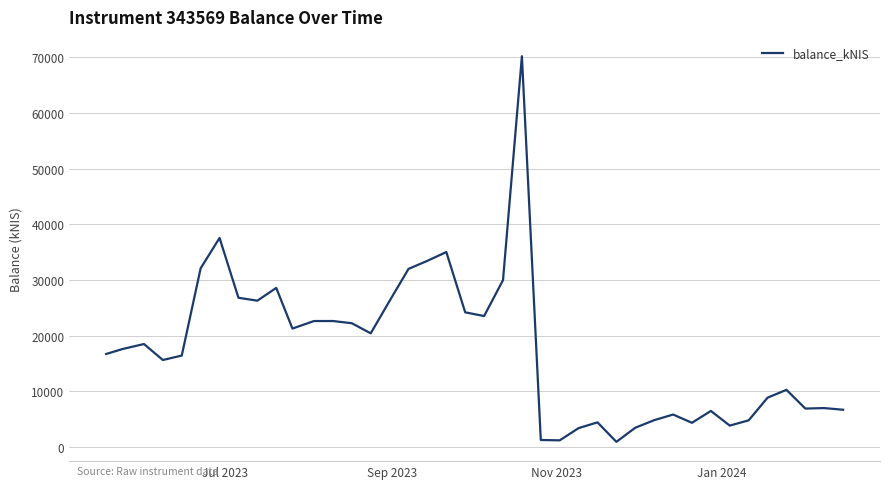

What is the difference between the maximum and minimum values?

69240.9